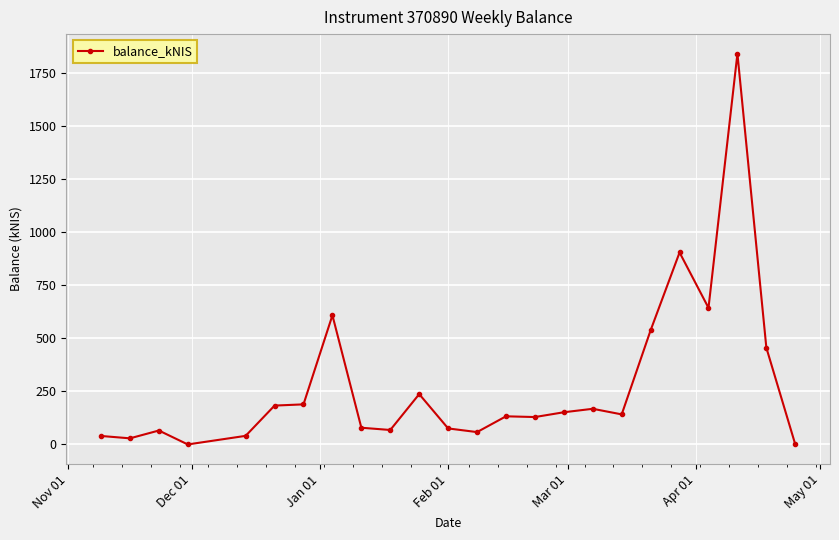

What is the value of the 6th point from the left?

183.0